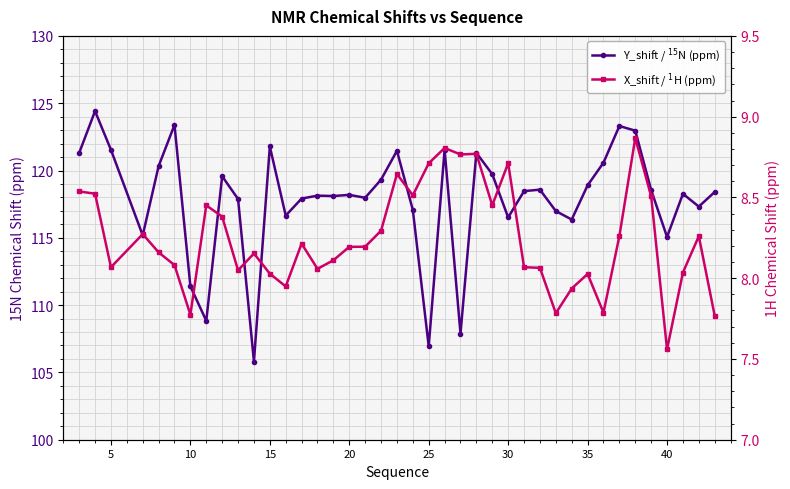

At how many categories does at least one series exceed 42?

40